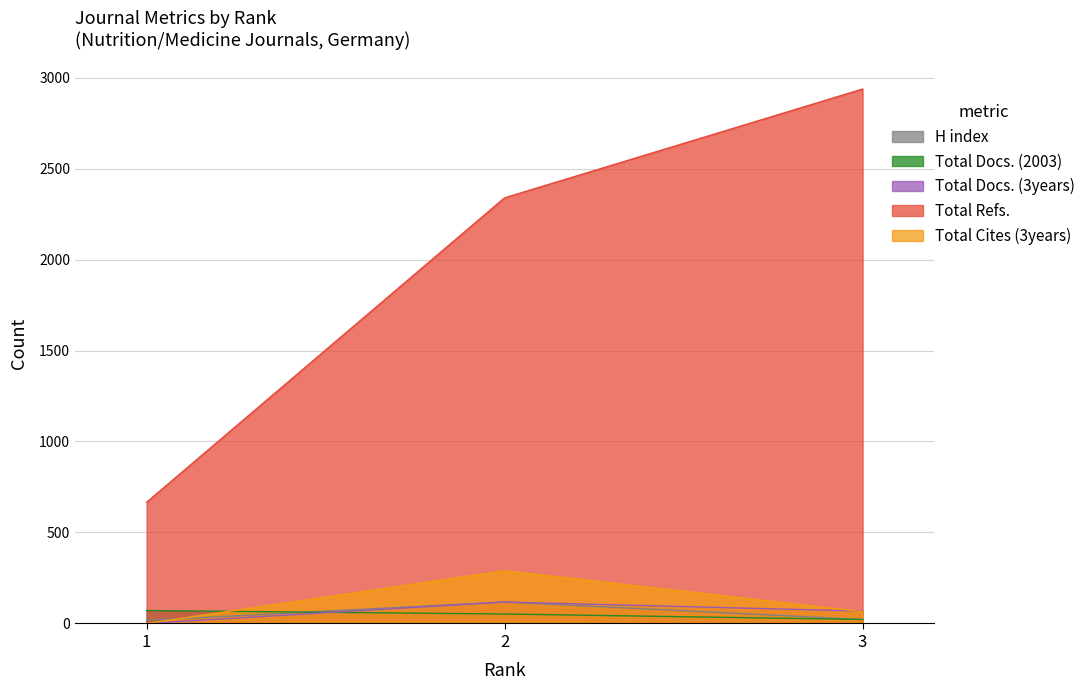

Is the value of Total Docs. (3years) at 2 greater than the value of Total Docs. (2003) at 3?

Yes